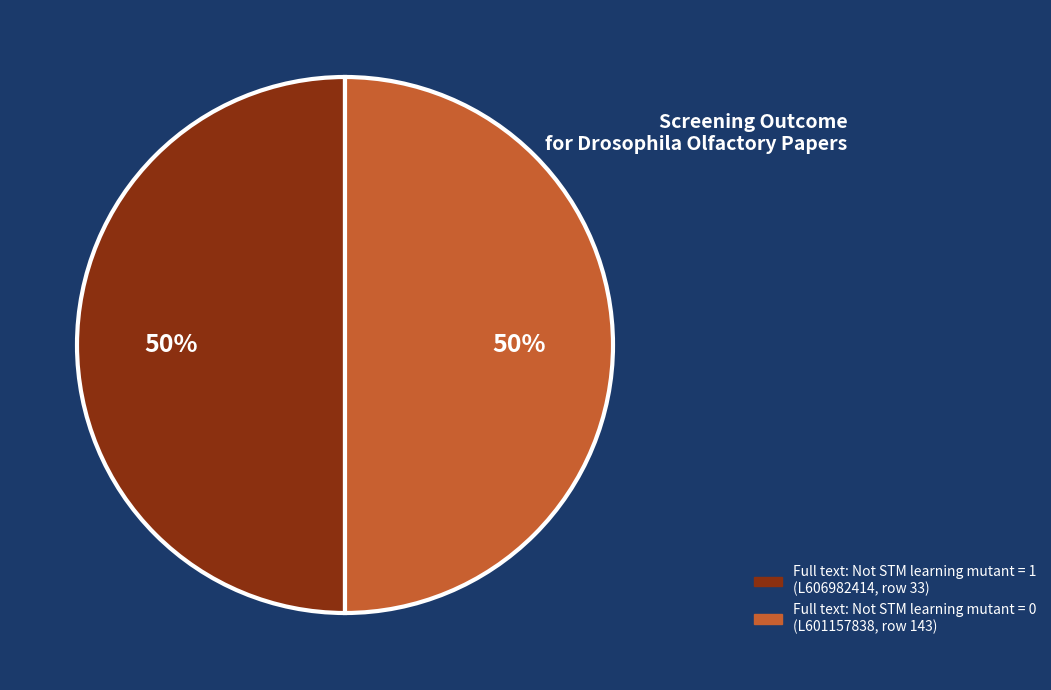

To the nearest percent, what is the average slice percentage?

50%